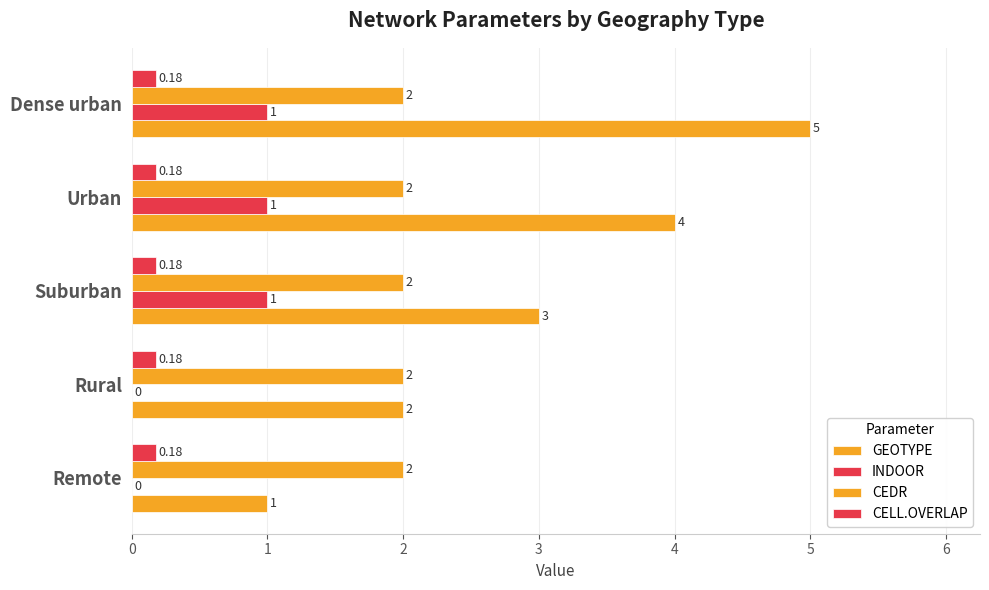

How many distinct data groups are displayed?

4